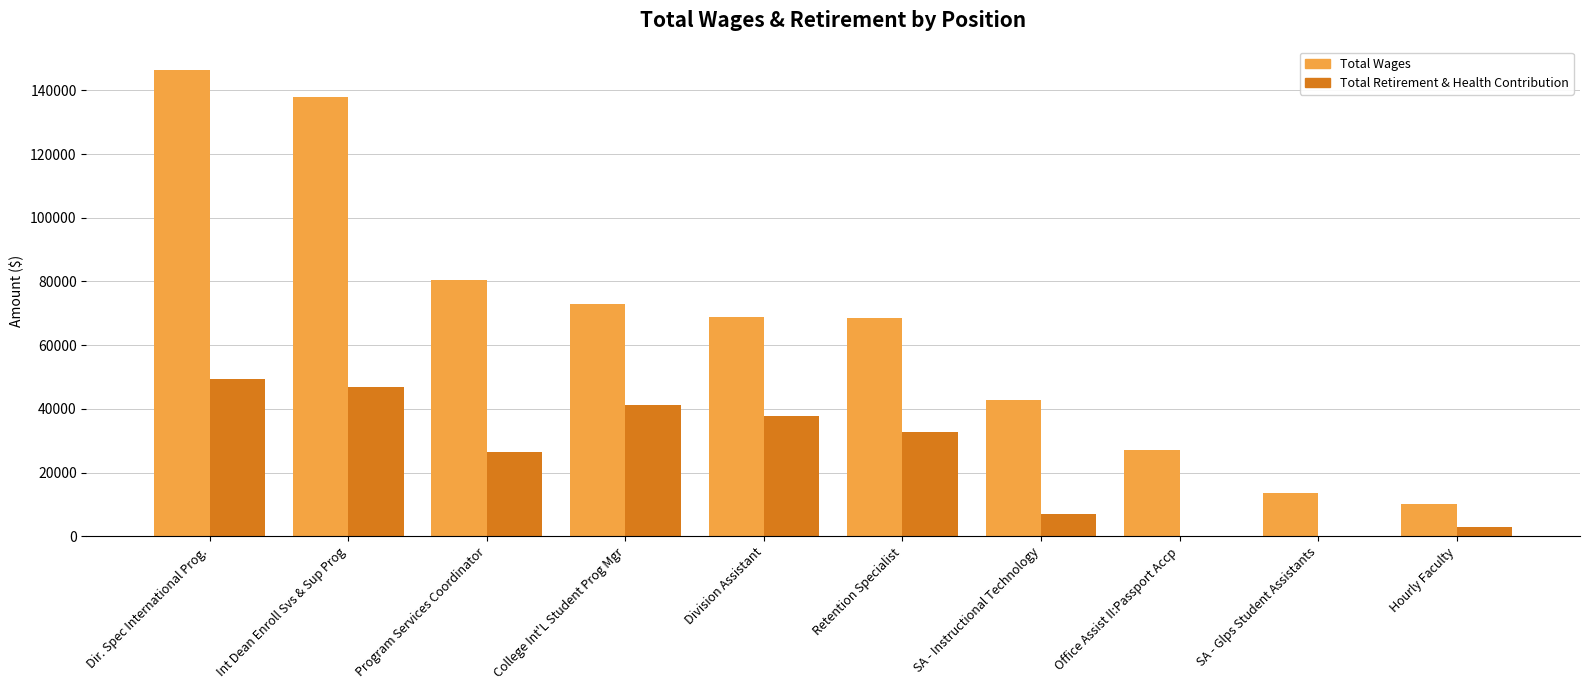

What are all the series names shown in the legend?

Total Wages, Total Retirement & Health Contribution